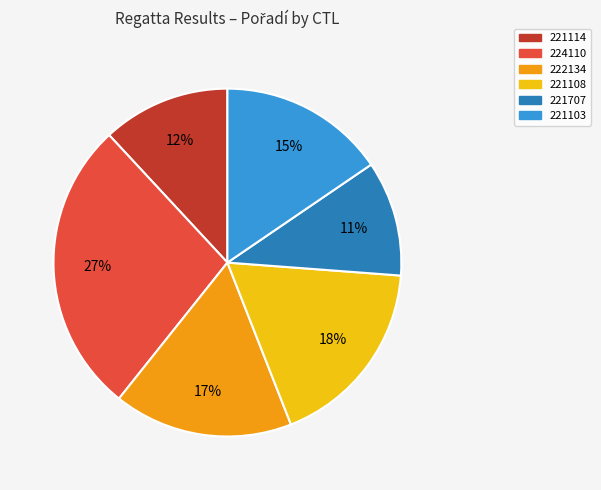

Is the sum of 221114 and 224110 greater than half?

No